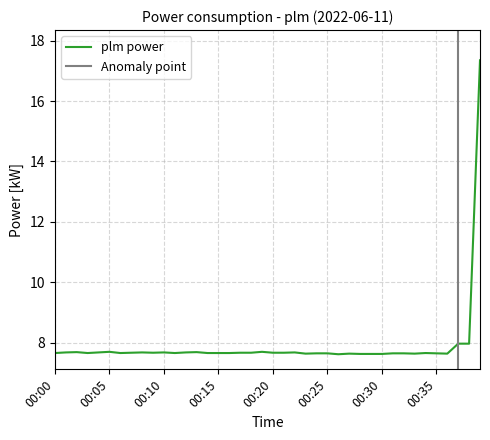

Which label corresponds to the largest value in the chart?

00:39